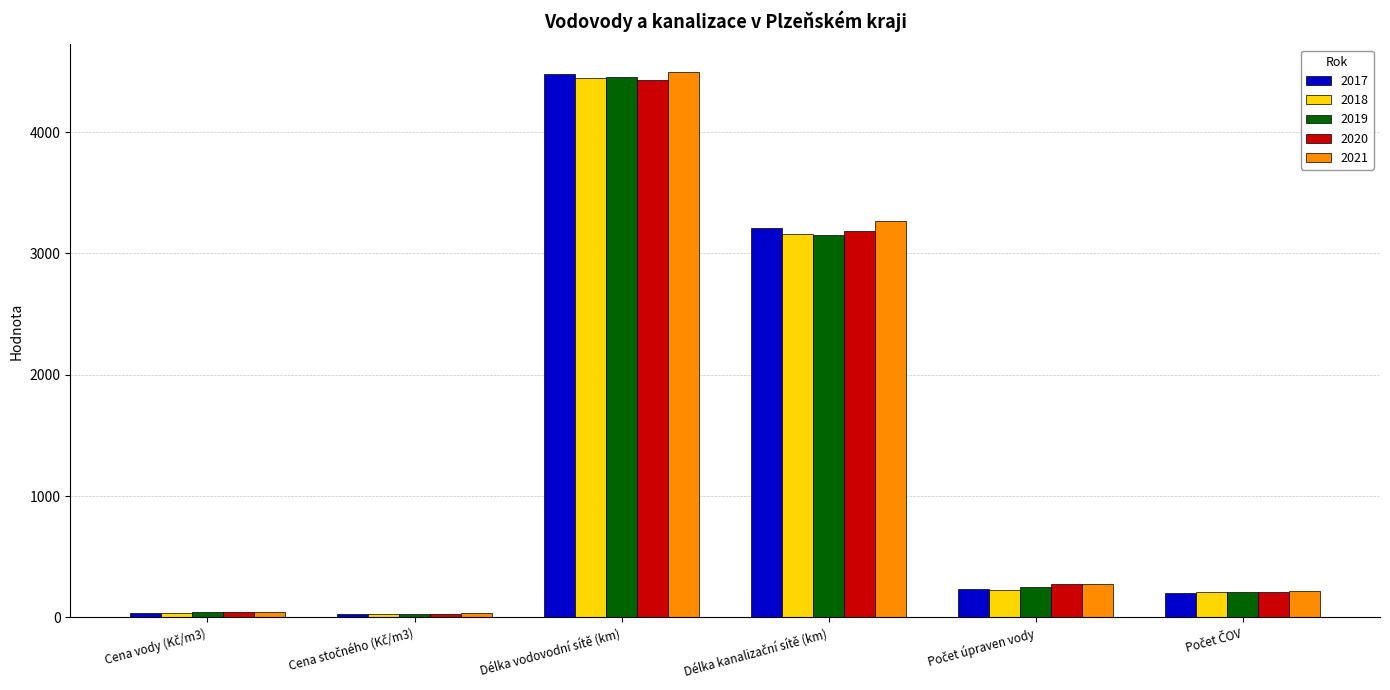

Which category has the highest value across all series?

Délka vodovodní sítě (km)